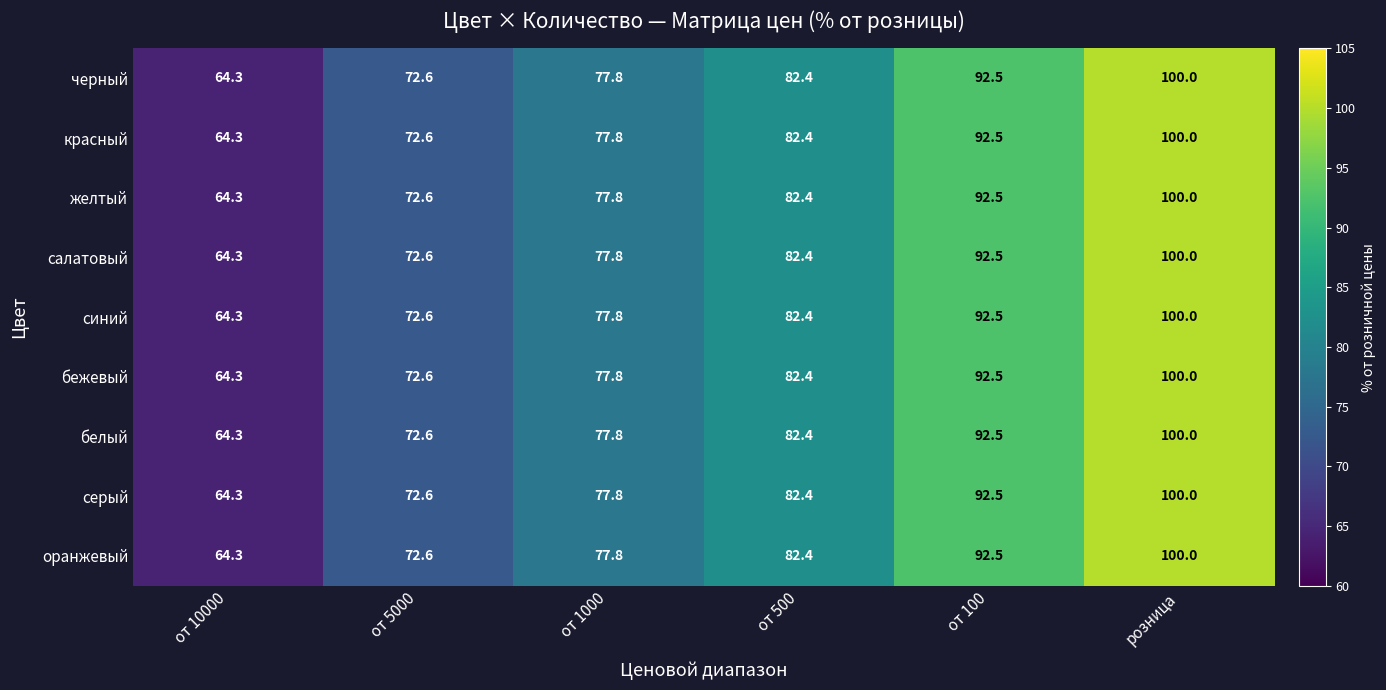

The салатовый series shows 44.6 at от 500. True or false?

False